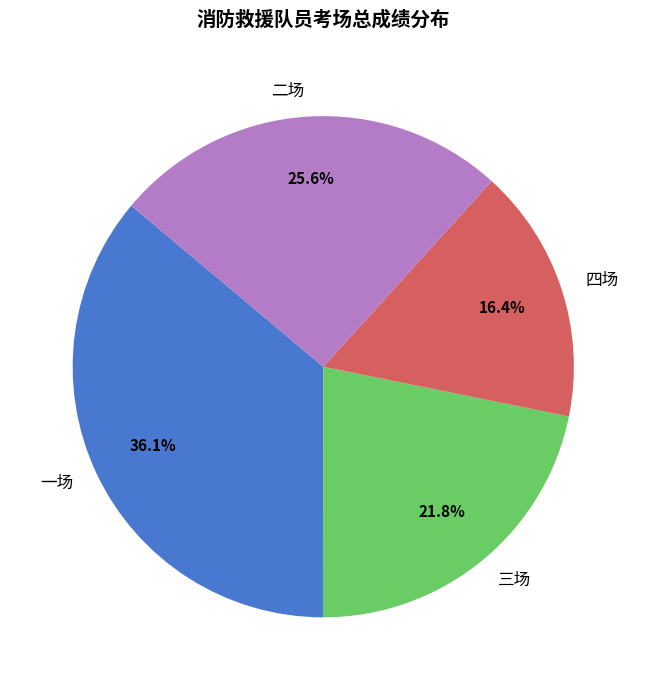

How many slices are in this pie chart?

4